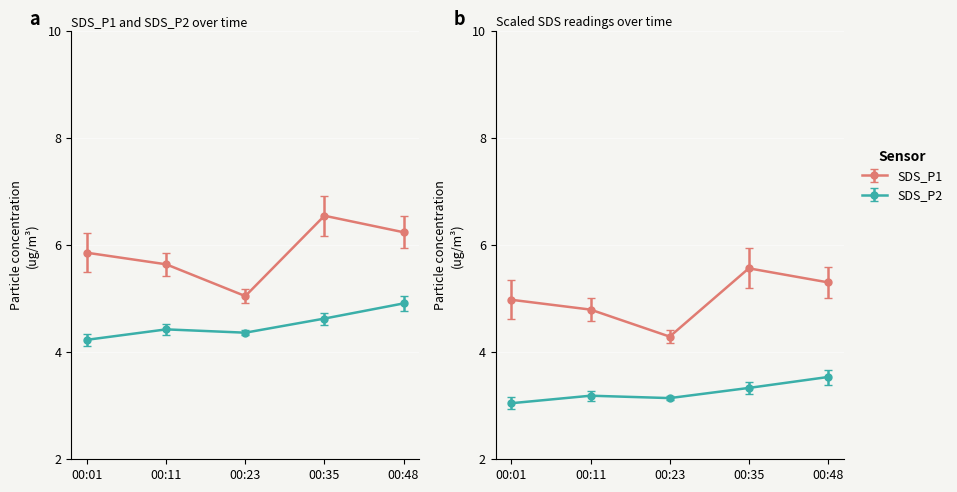

At which label does SDS_P1 first exceed 5?

00:01